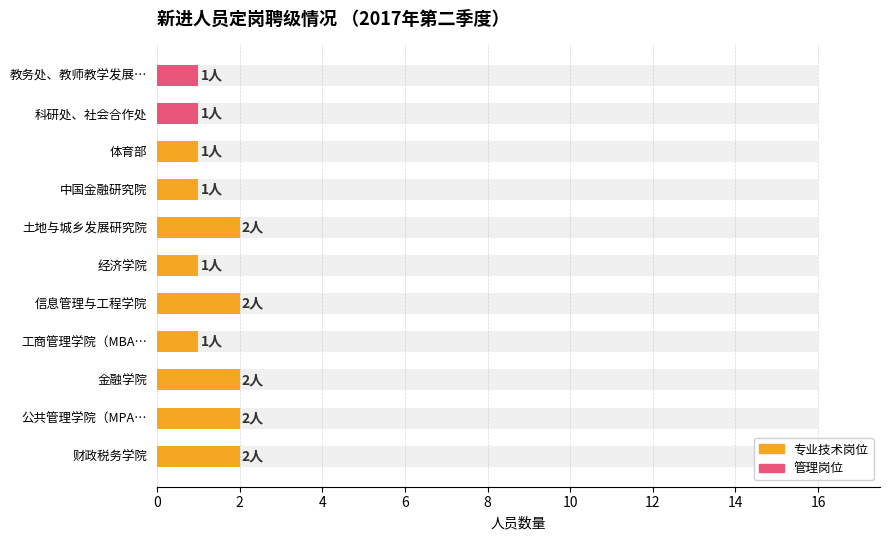

Read the value at 公共管理学院（MPA….

2